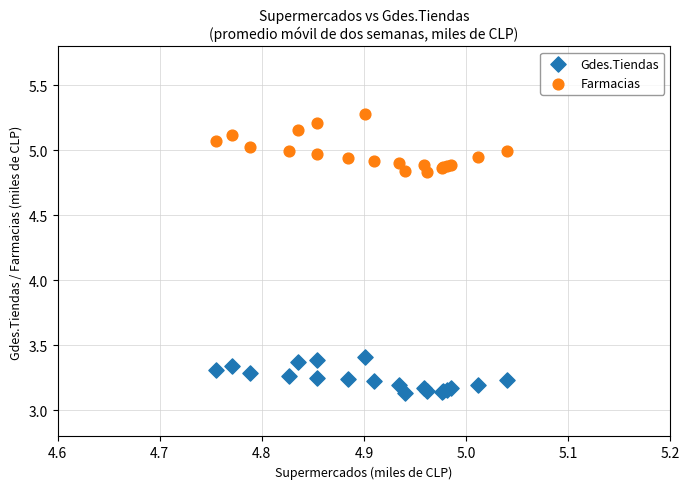

Which series reaches the minimum Y coordinate?

Gdes.Tiendas